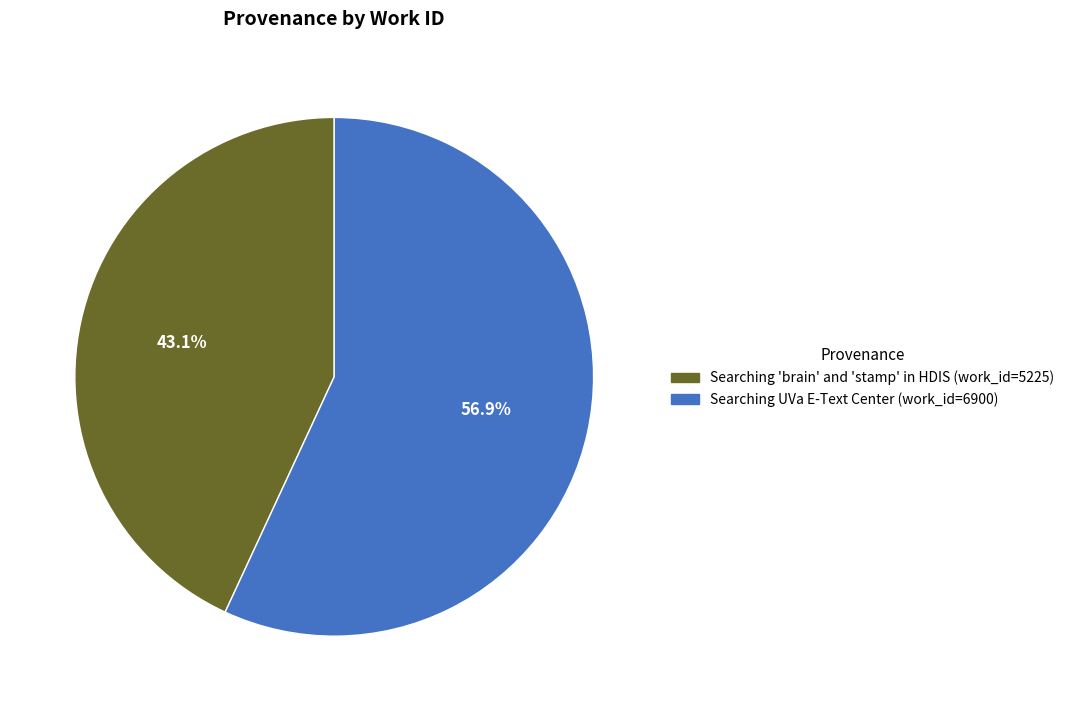

What is the largest slice in the pie chart?

Searching UVa E-Text Center